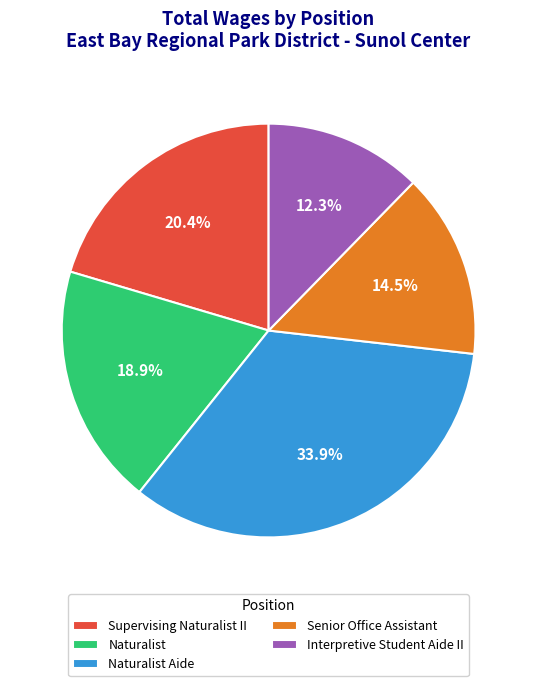

Approximately how many times larger is the value at Senior Office Assistant compared to Supervising Naturalist II?

0.7